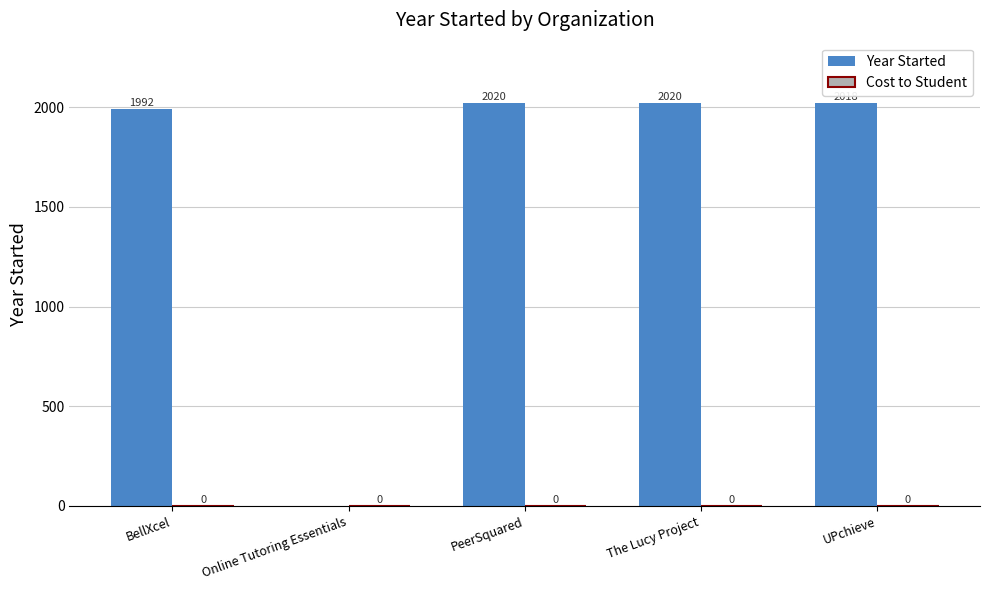

True or false: the data shows 3032 at UPchieve.

False